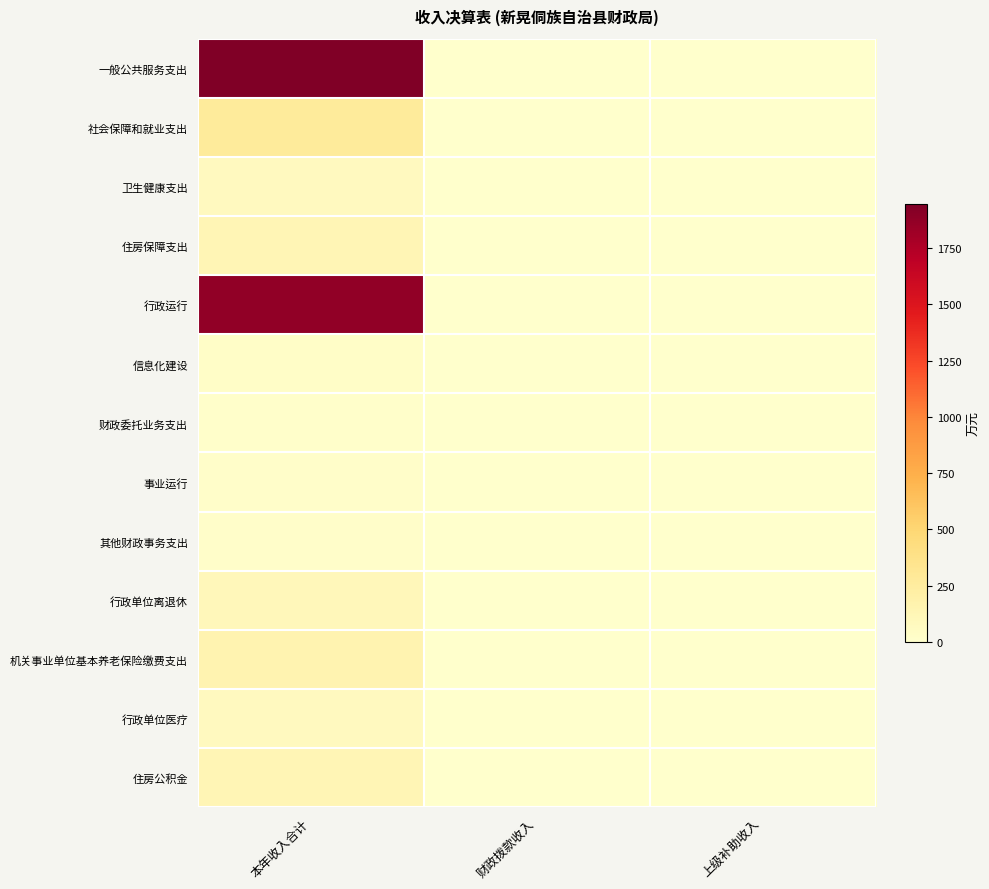

List the series in order of their peak value, highest first.

一般公共服务支出, 行政运行, 社会保障和就业支出, 机关事业单位基本养老保险缴费支出, 住房保障支出, 住房公积金, 行政单位离退休, 卫生健康支出, 行政单位医疗, 信息化建设, 事业运行, 其他财政事务支出, 财政委托业务支出